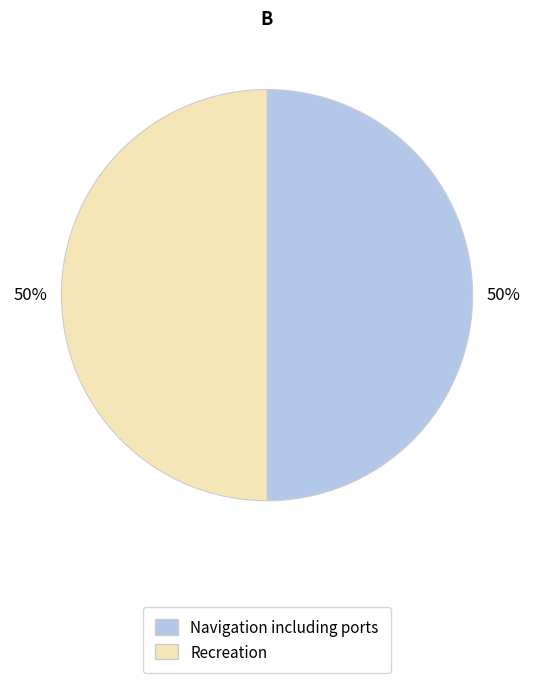

Approximately how many times larger is the value at Navigation including ports compared to Recreation?

1.0